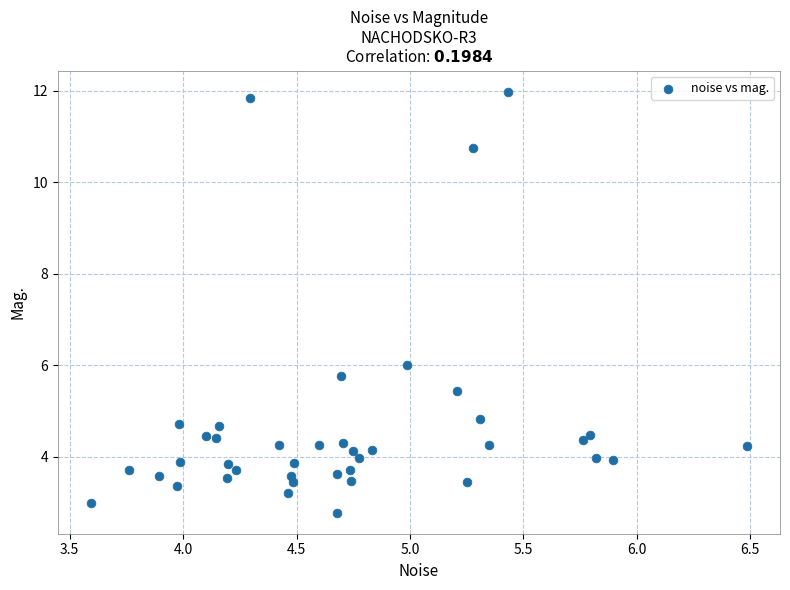

What is the range of X values (max minus min)?

2.9